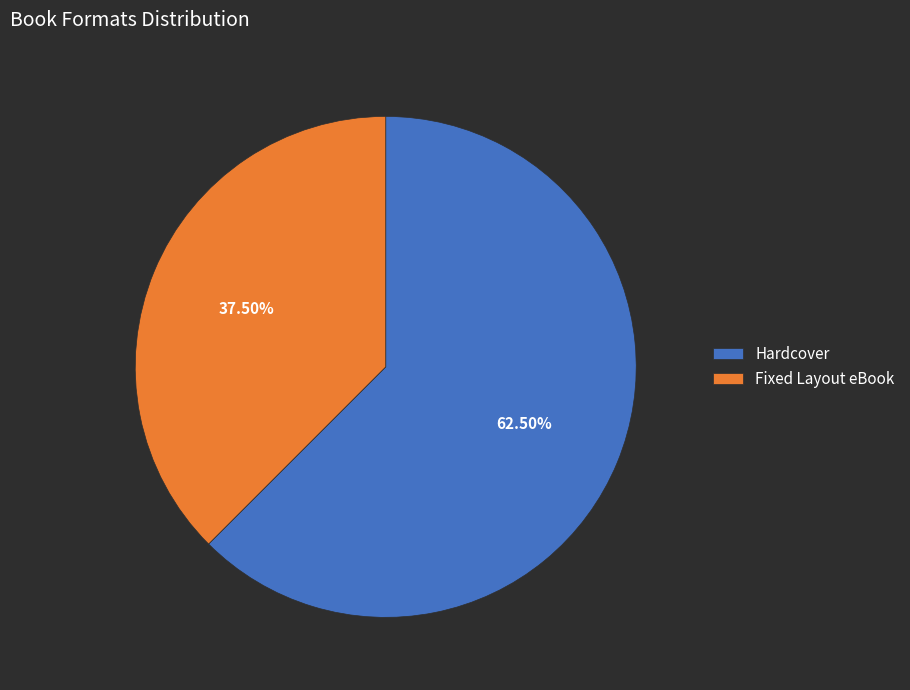

What is the smallest slice in the pie chart?

Fixed Layout eBook